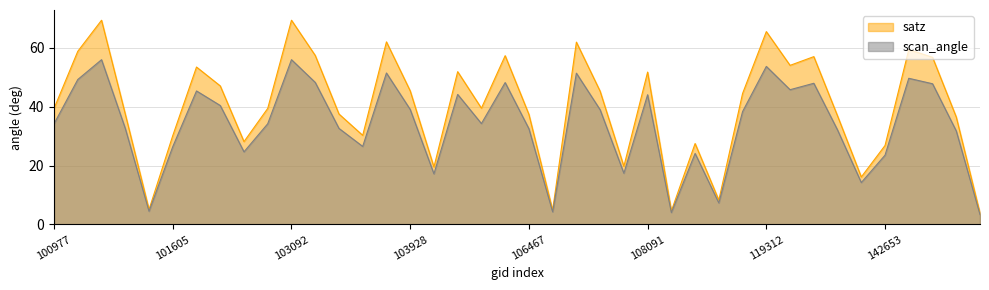

True or false: satz has more than 0 interior local peaks.

True